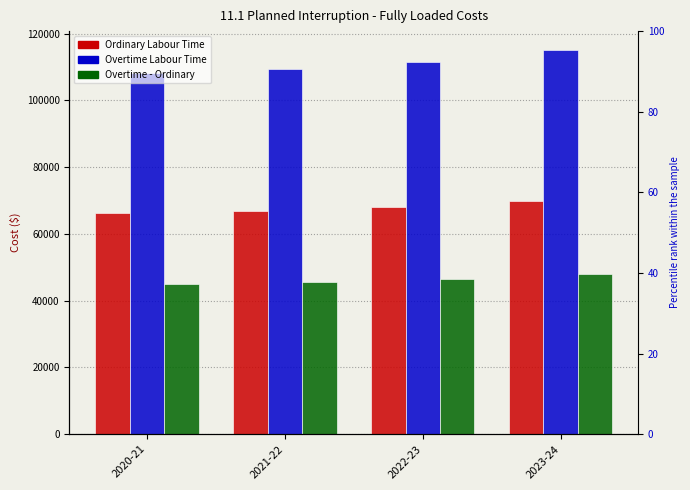

Is it true that Overtime - Ordinary equals 48069.7 at 2023-24?

True